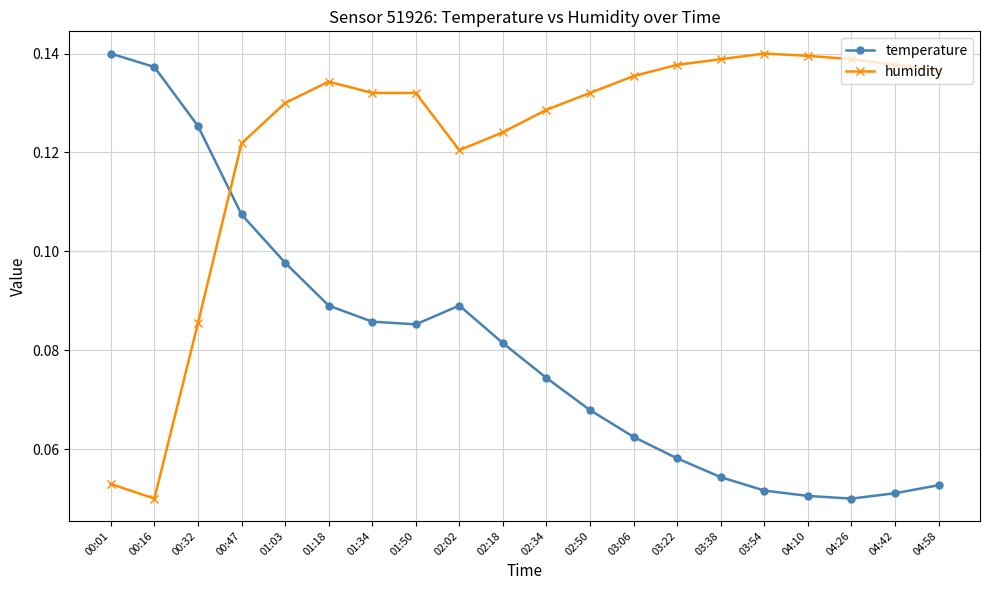

At 00:47, list the series in order from largest to smallest.

humidity, temperature